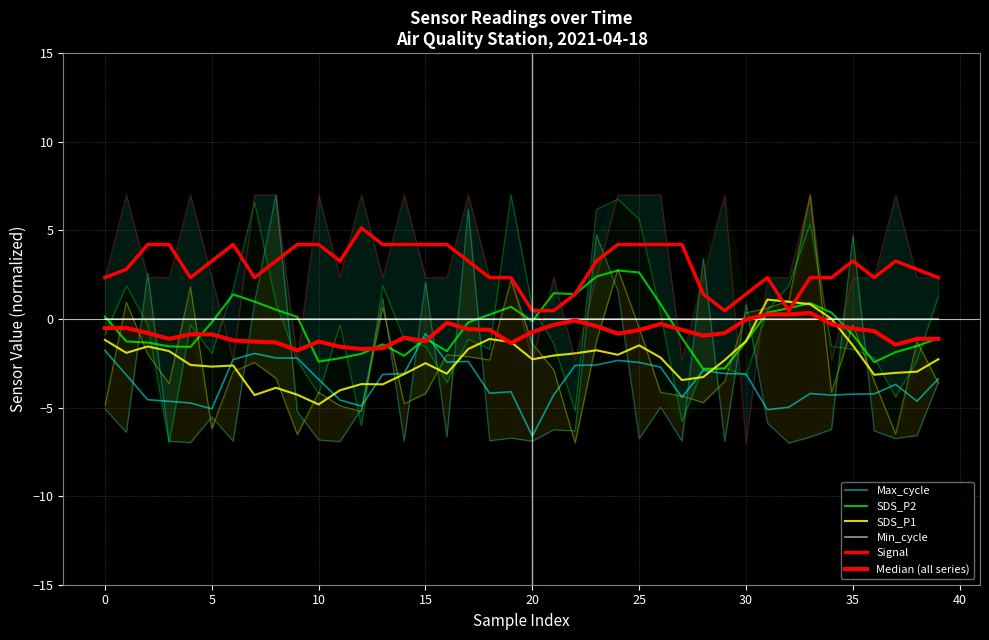

True or false: SDS_P2 has more than 2 interior local peaks.

True